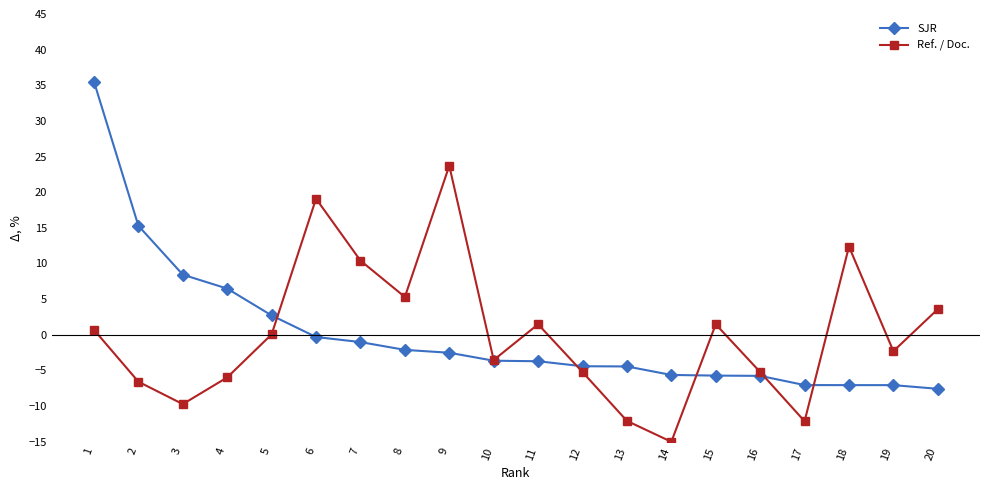

What is the value of the SJR point at the 19th from the left?

-7.1